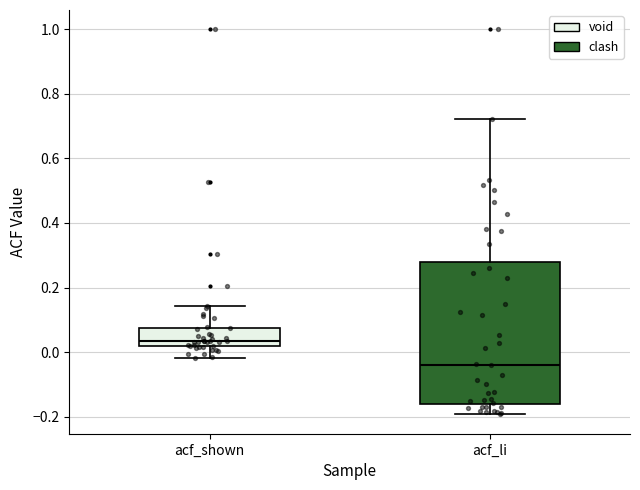

Which box's median line is the lowest?

acf_li